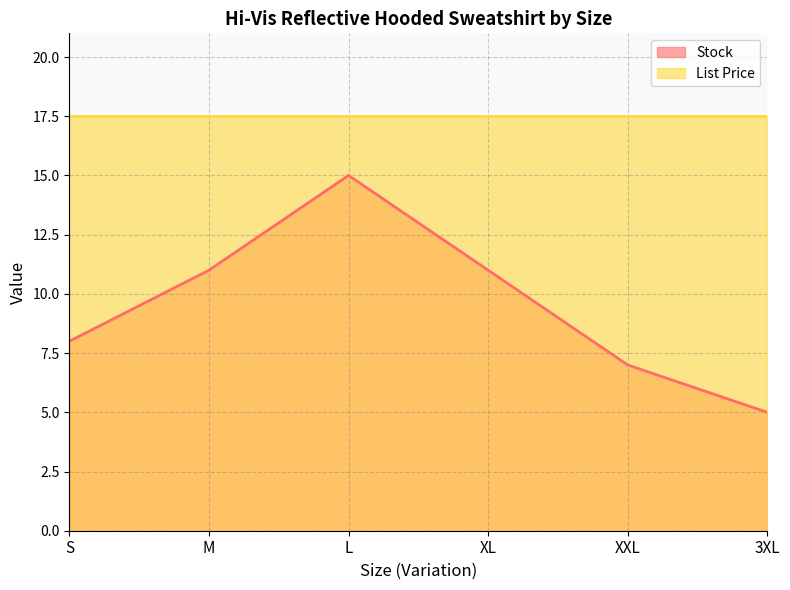

What is the label of the 1st point from the right?

3XL